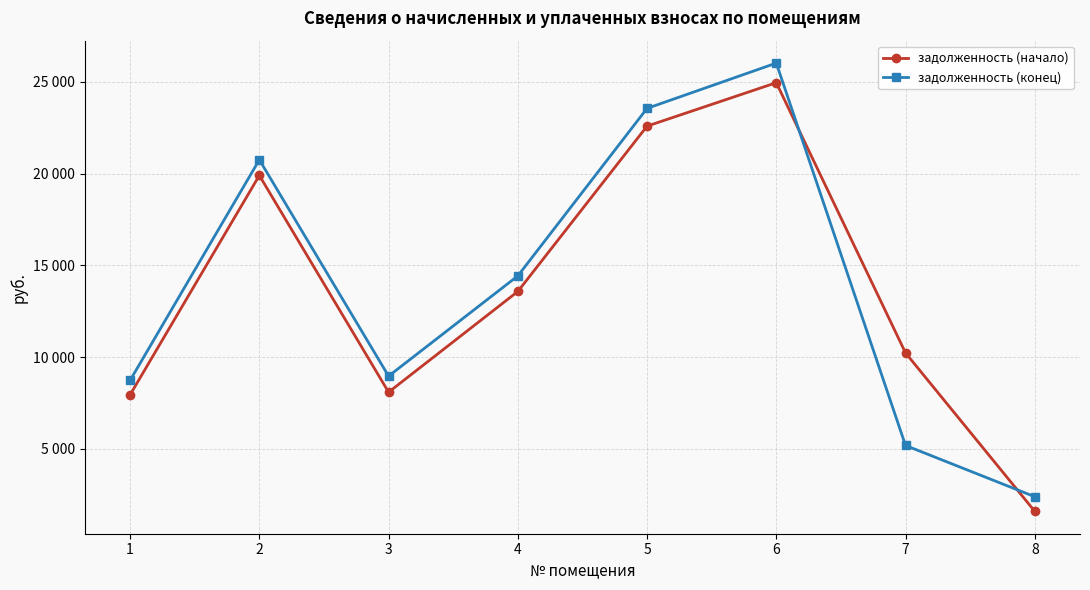

What are all the series names shown in the legend?

задолженность (начало), задолженность (конец)